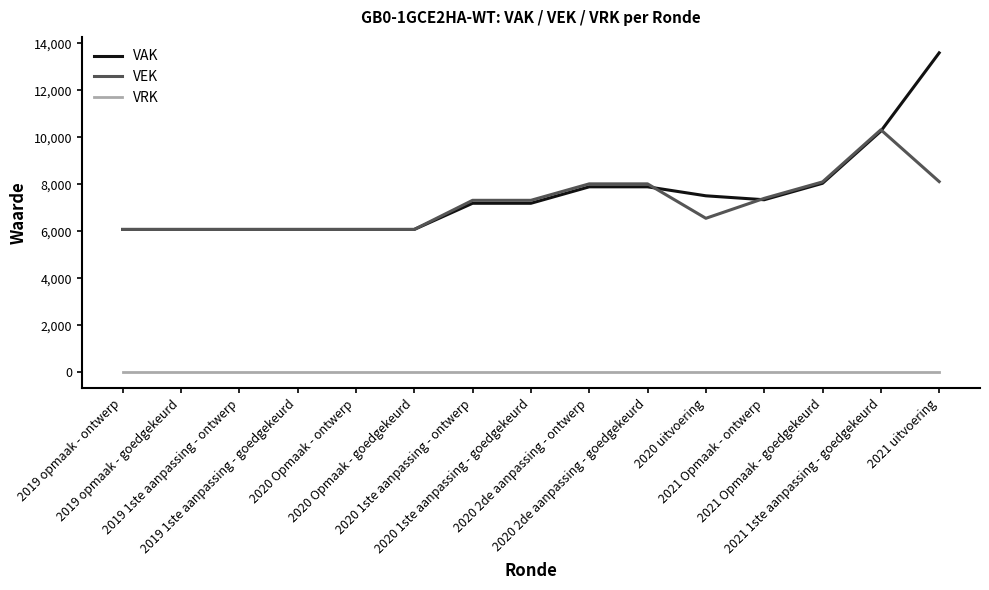

What is the total value across all series at 2021 1ste aanpassing - goedgekeurd?

20579